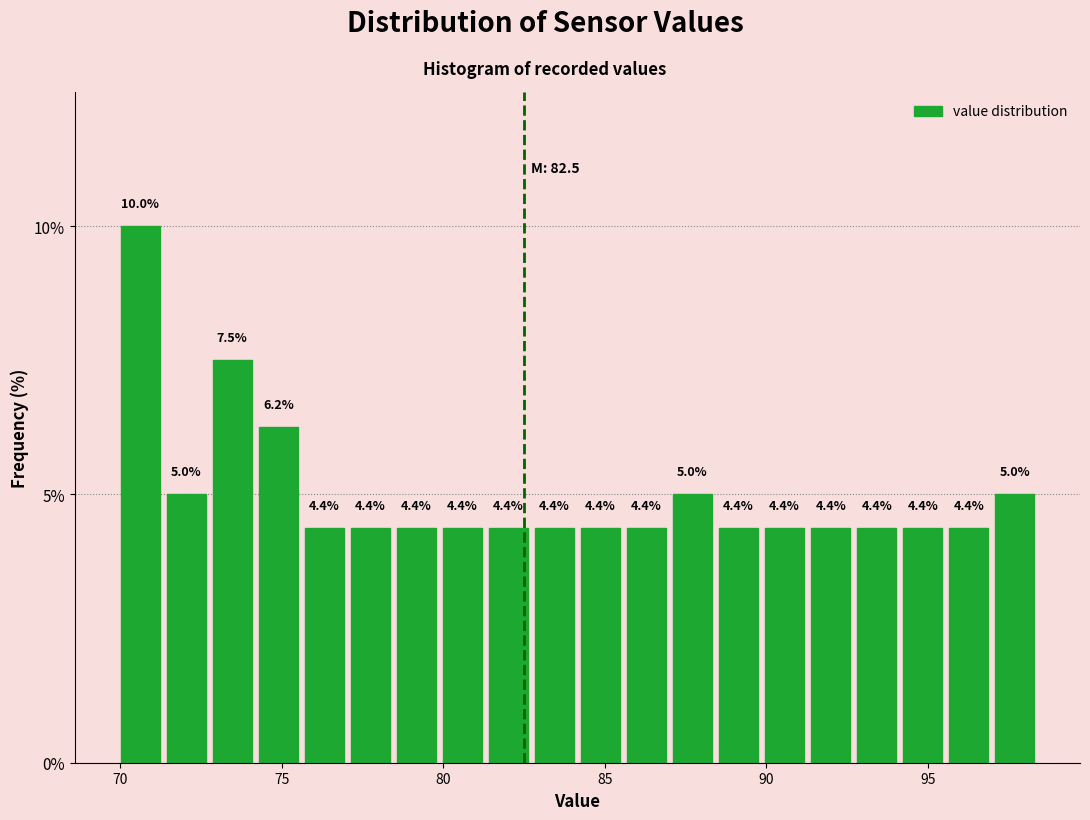

Read against the x-axis, roughly where is the centre of the tallest bar?

70.5